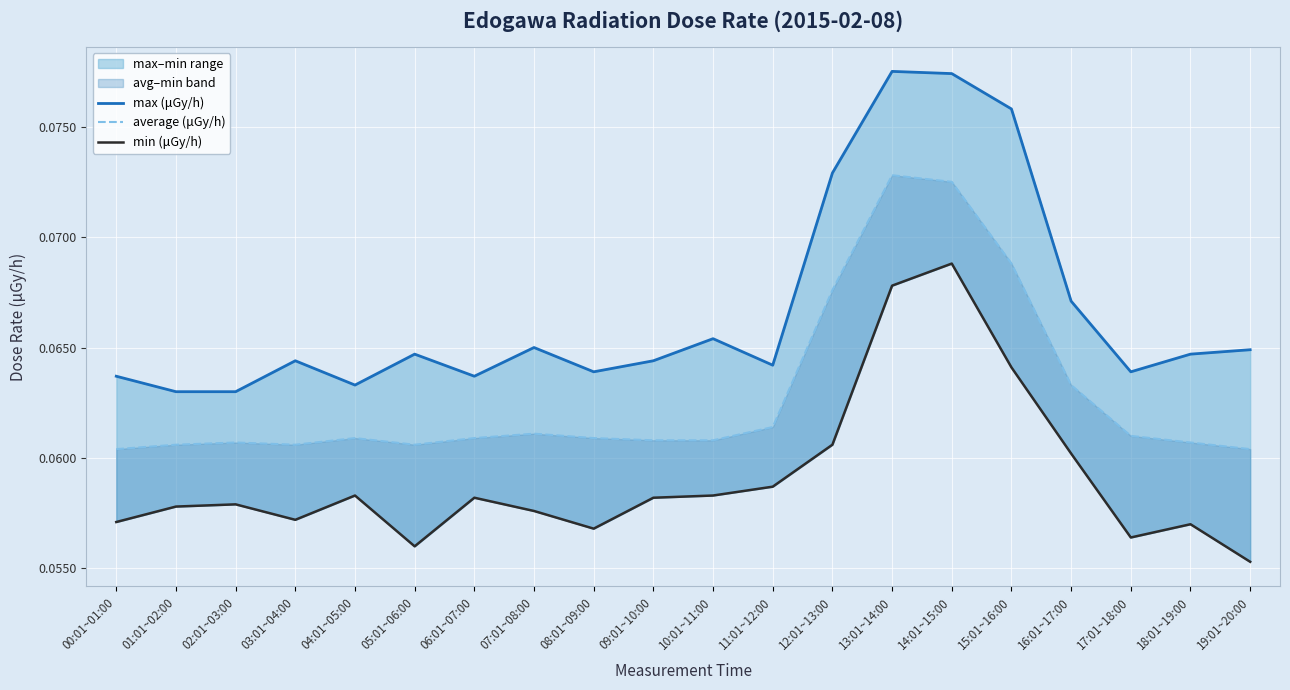

How many data points does each series have?

20